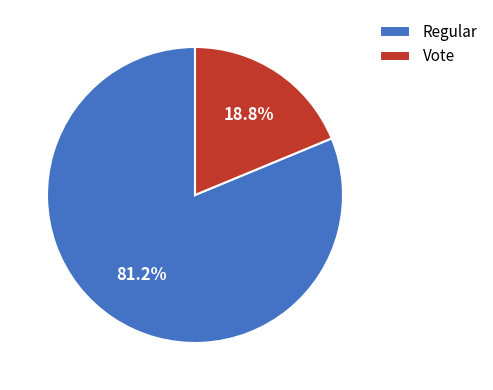

The Regular slice represents 70% of the pie. True or false?

False